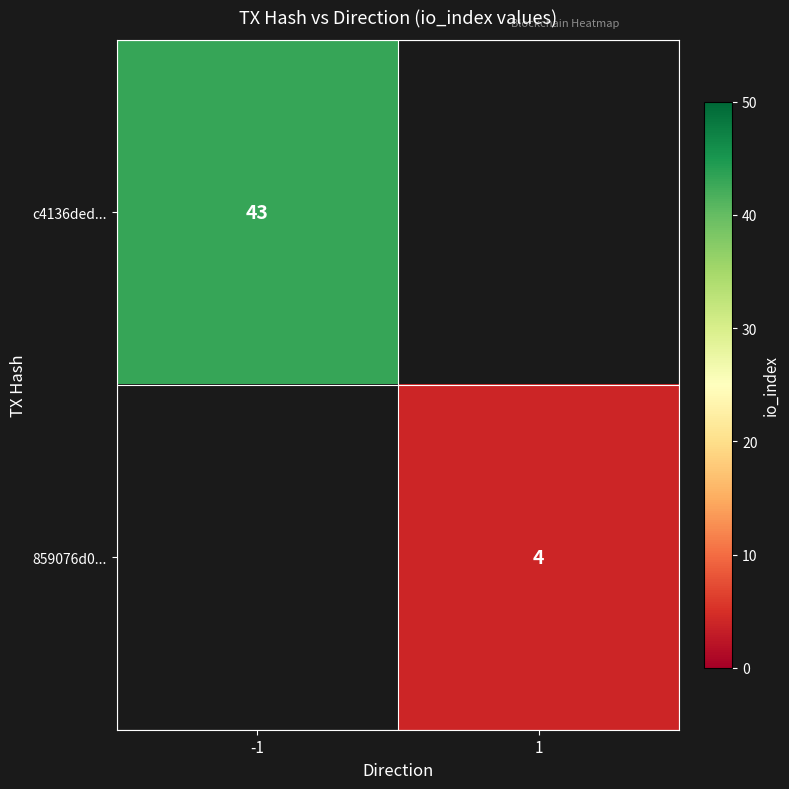

How many data points does each series have?

2